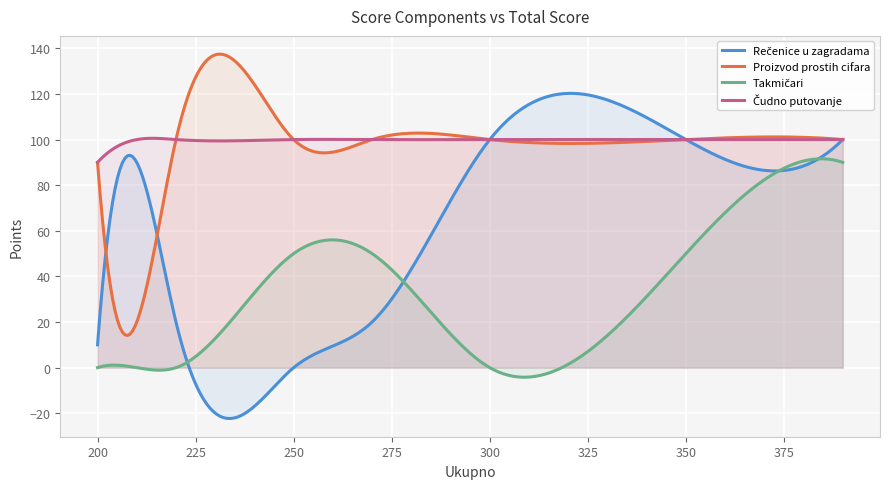

Which has a higher value, 4 or 20?

4